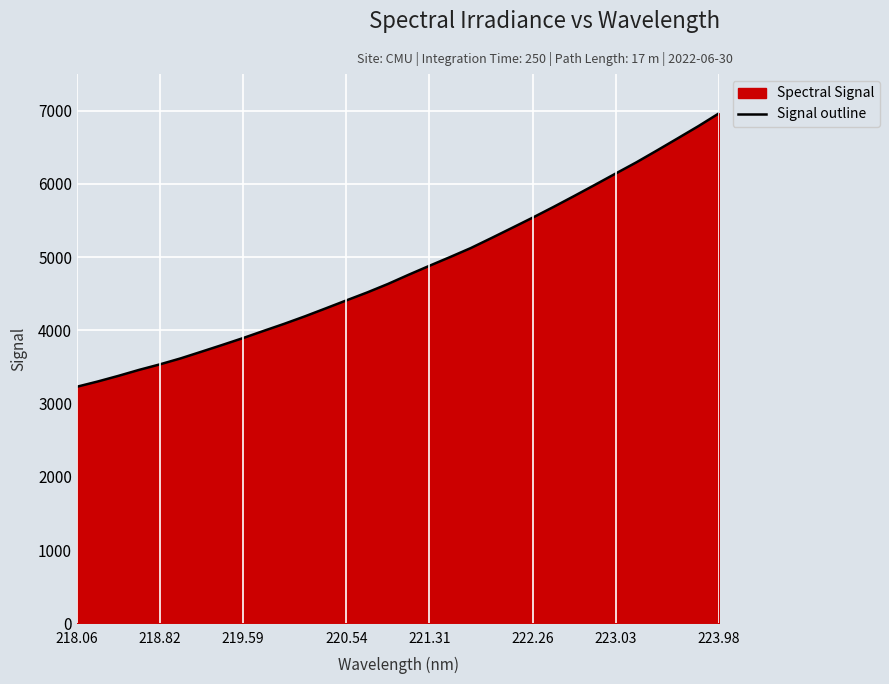

Does the chart display data point markers on the line(s)?

No